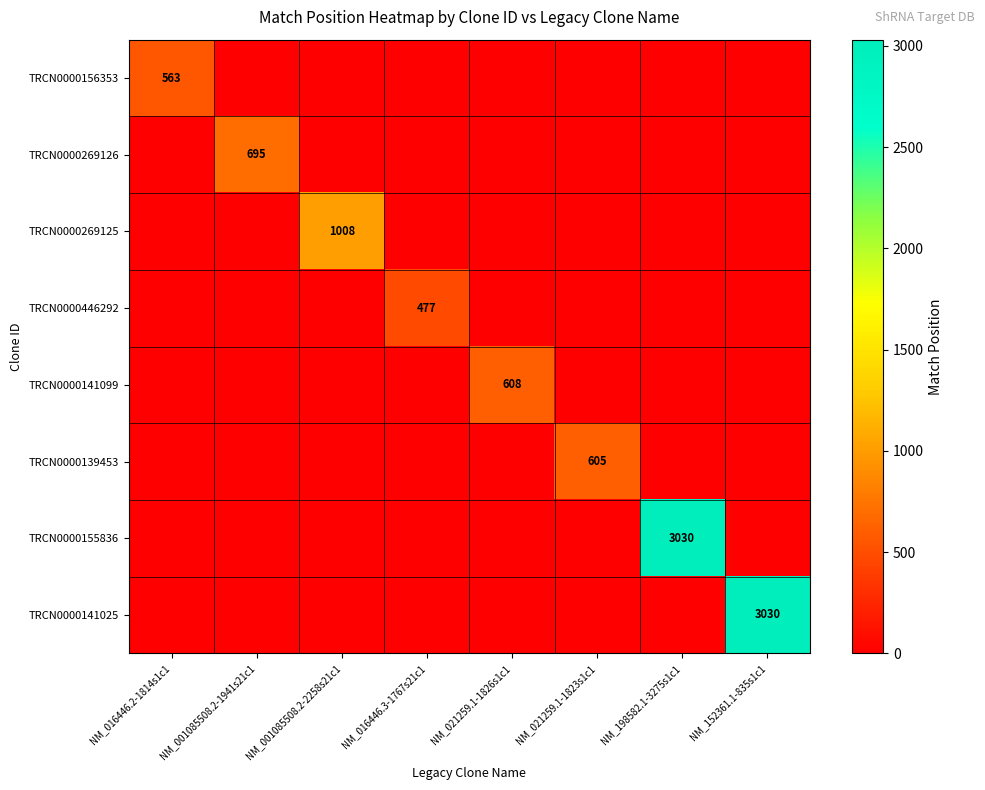

The value of TRCN0000139453 at NM_021259.1-1823s1c1 is 605. True or false?

True